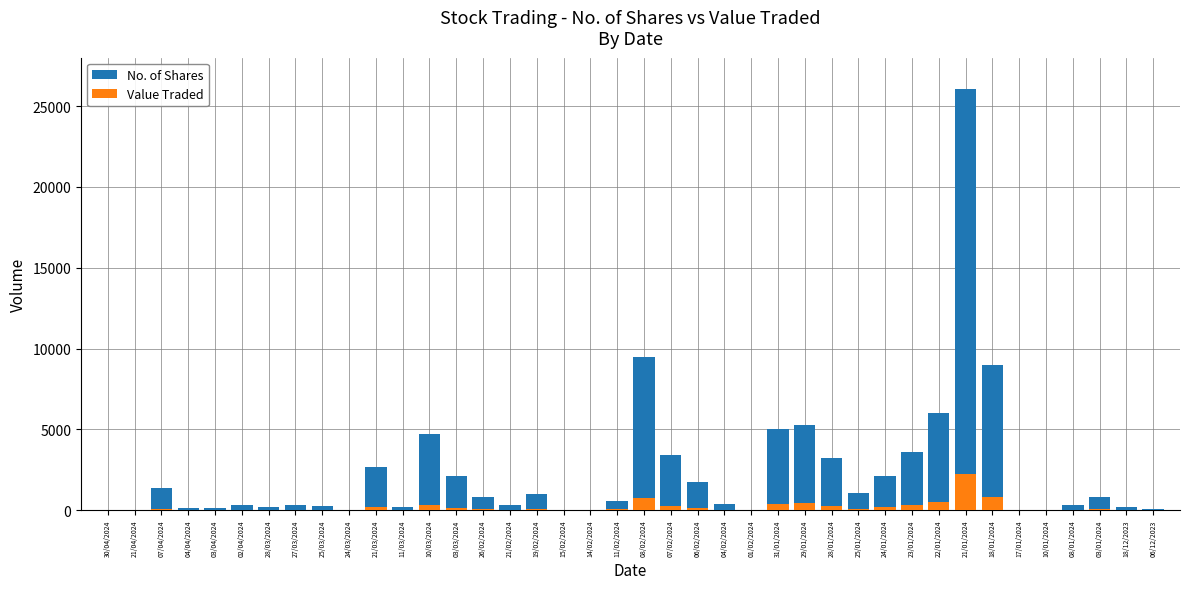

How many bars are there in each group?

2